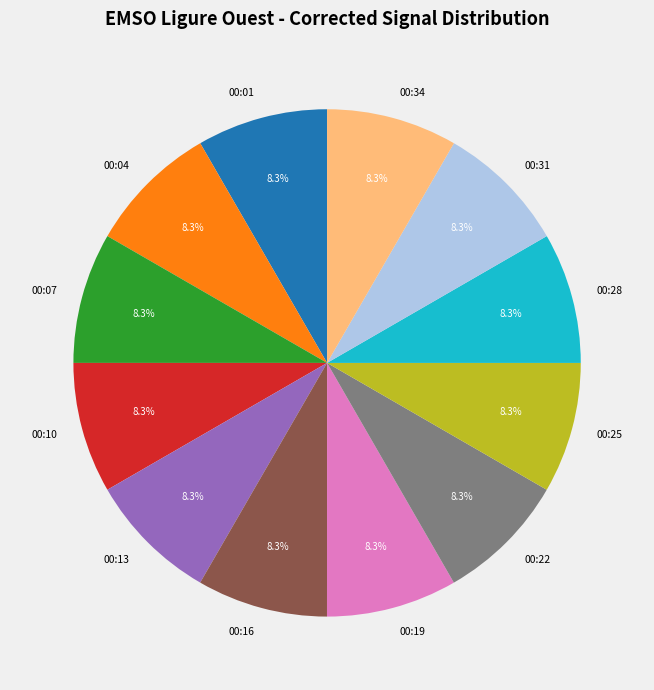

Count the number of slices in the pie.

12